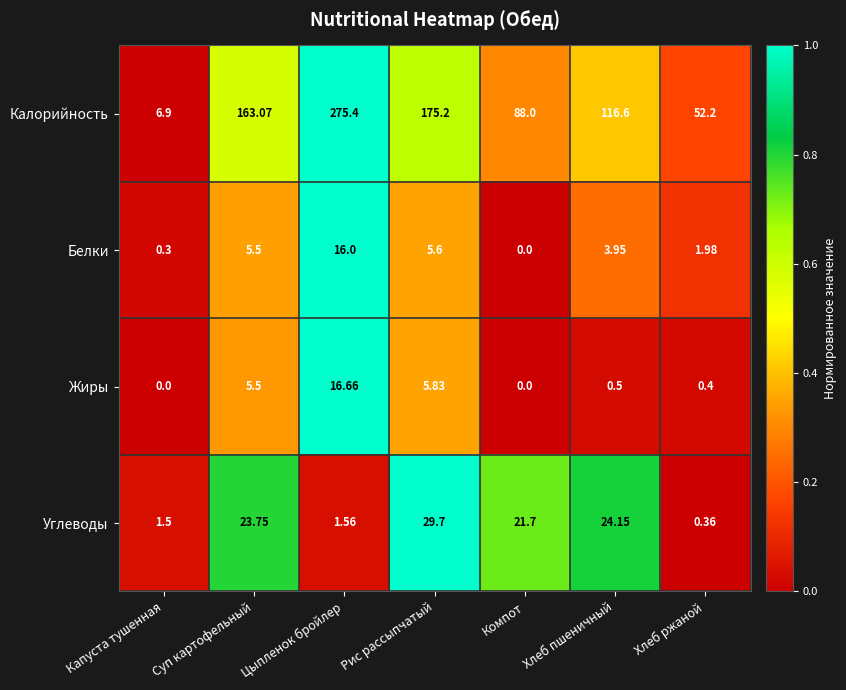

At which label does Жиры reach its peak?

Цыпленок бройлер